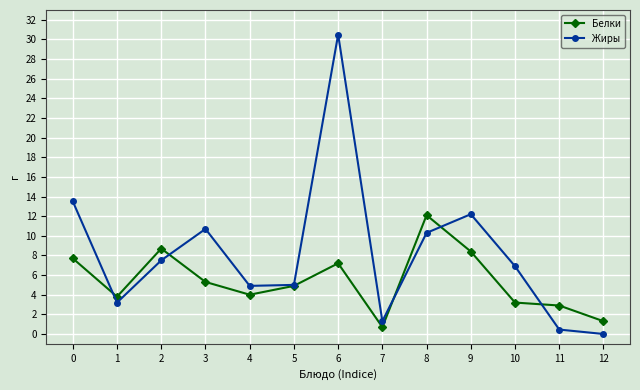

What is the value of the Жиры point at the 6th from the left?

5.0